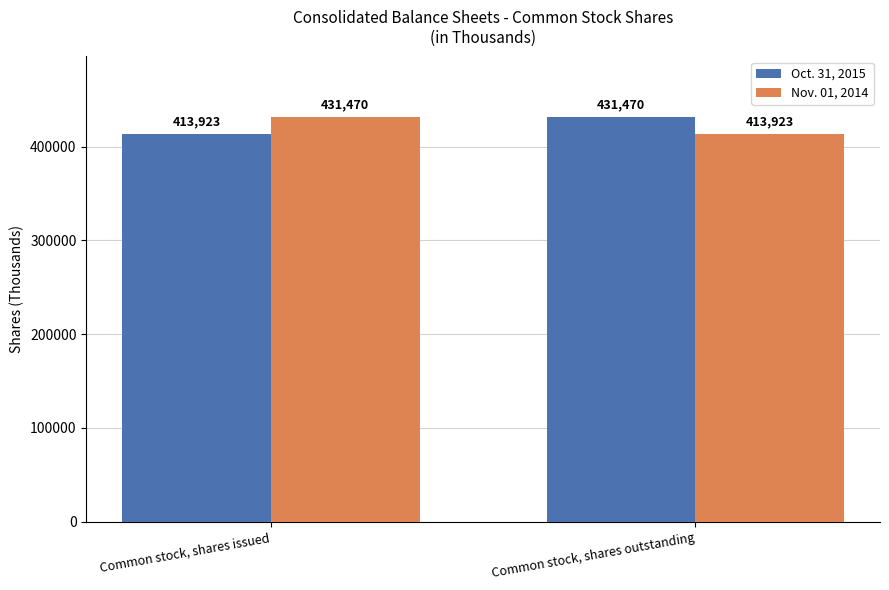

What is the minimum value shown in the chart?

413923